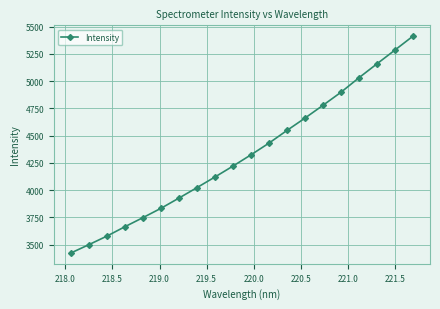

What is the value of the 12th point from the left?

4431.4